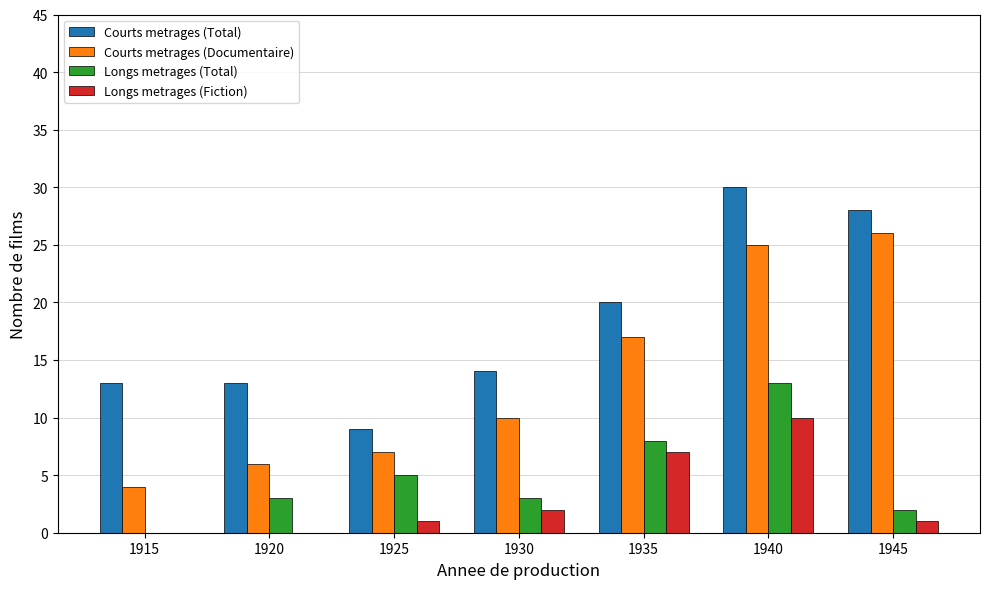

What is the difference between the Courts metrages (Total) values at 1935 and 1940?

10